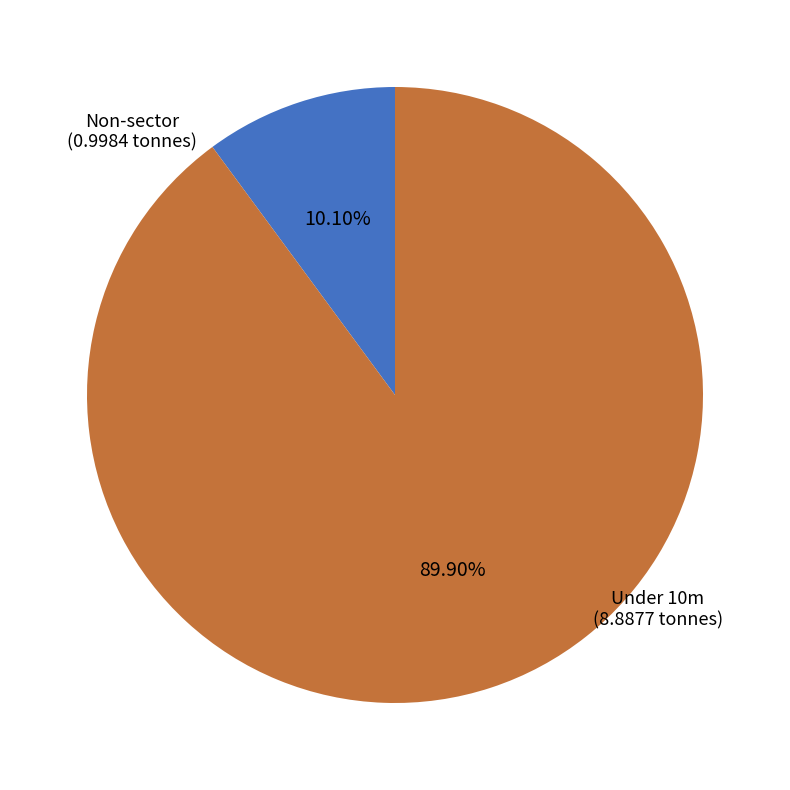

Is there any slice that represents more than half of the pie?

Yes